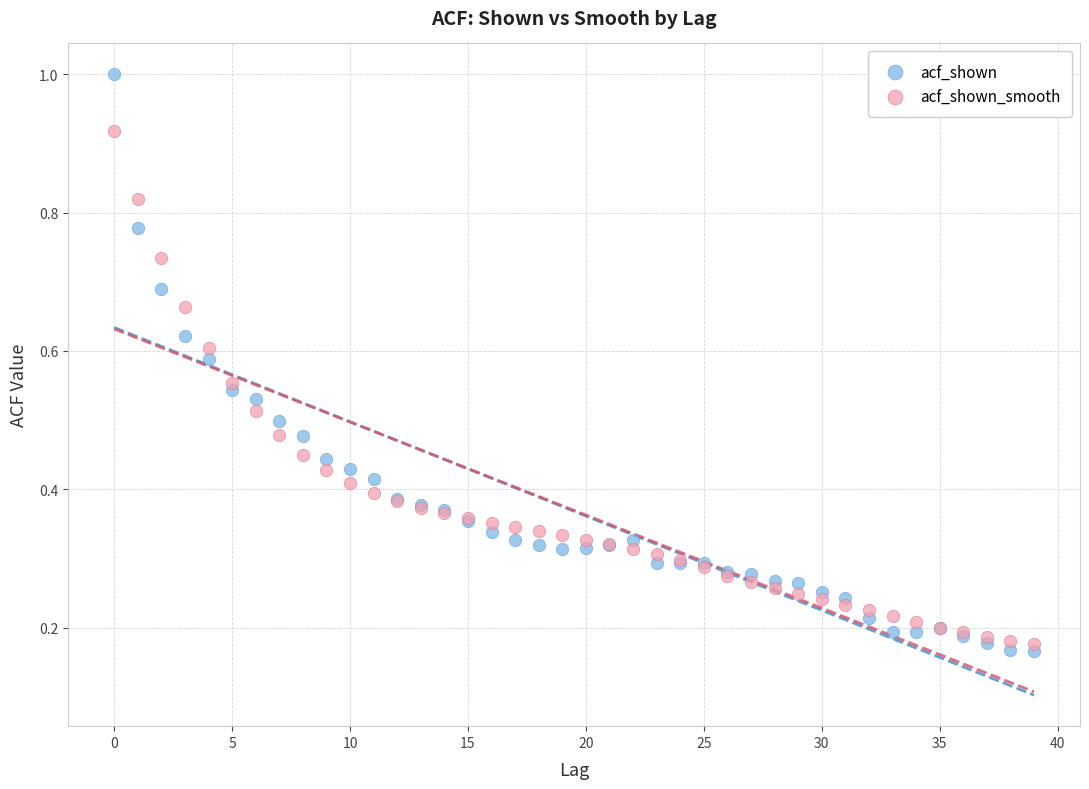

Which series contains the lowest Y value?

acf_shown